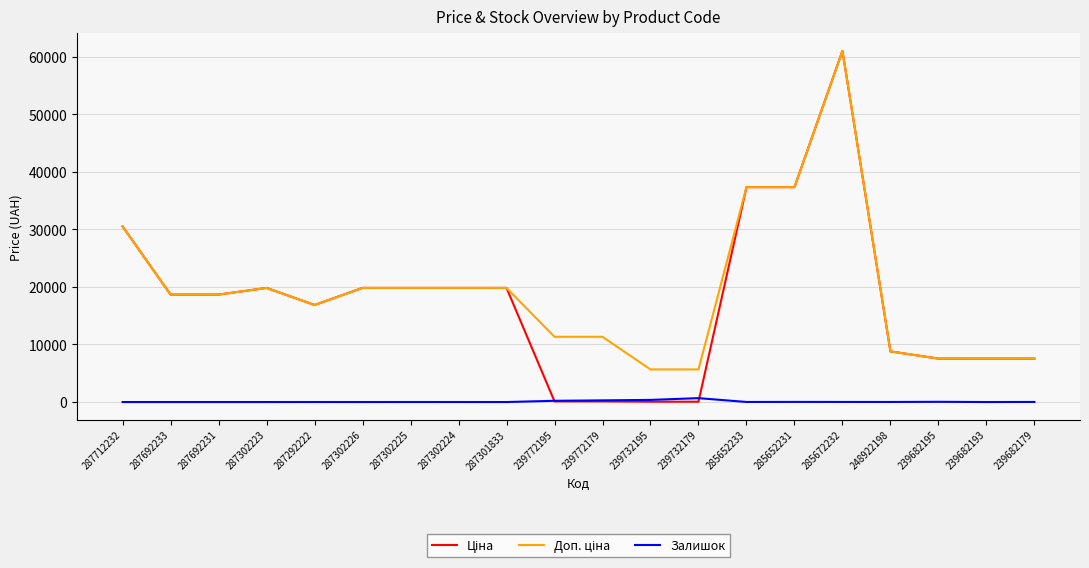

The Залишок series shows 22.0 at 285652231. True or false?

True